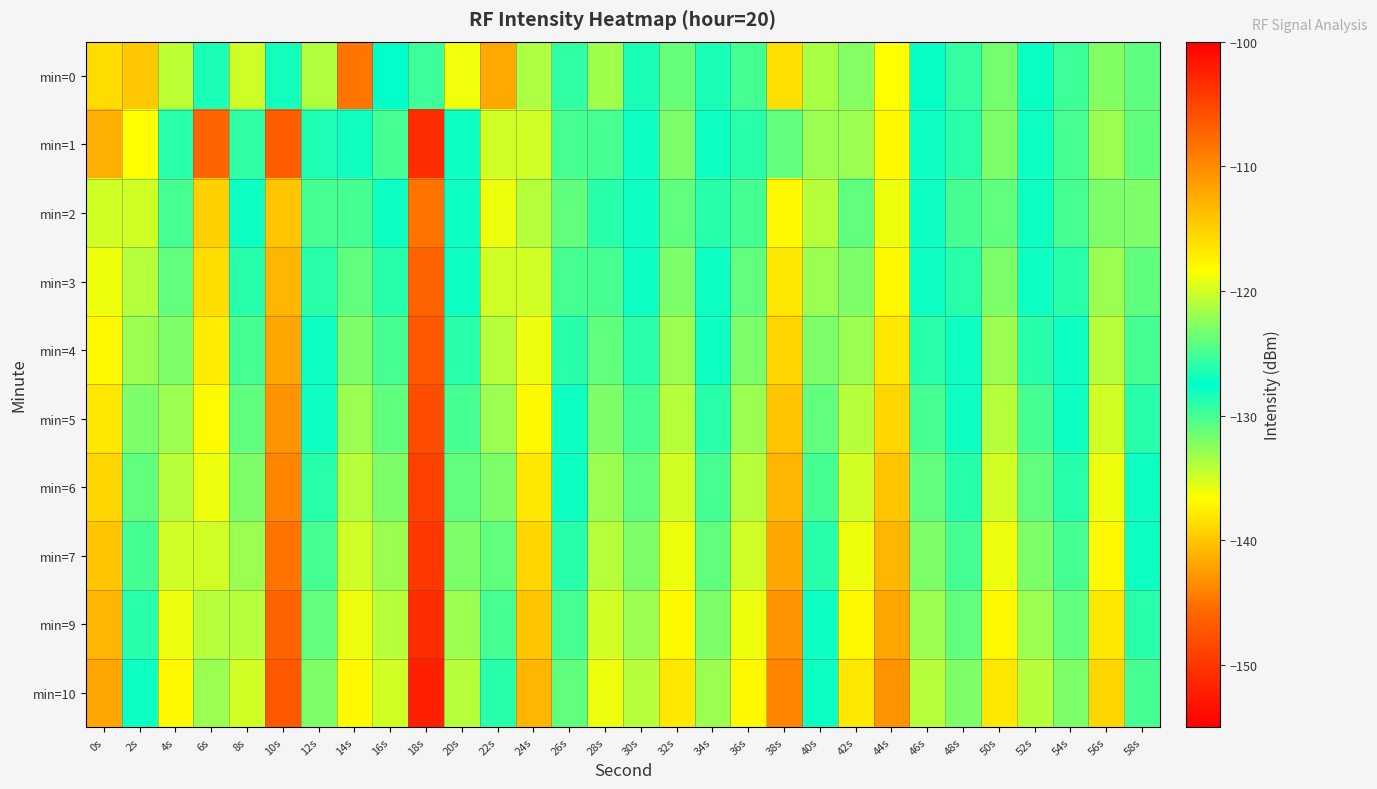

List the series in order of their peak value, lowest first.

min=10, min=0, min=9, min=7, min=6, min=5, min=4, min=3, min=2, min=1